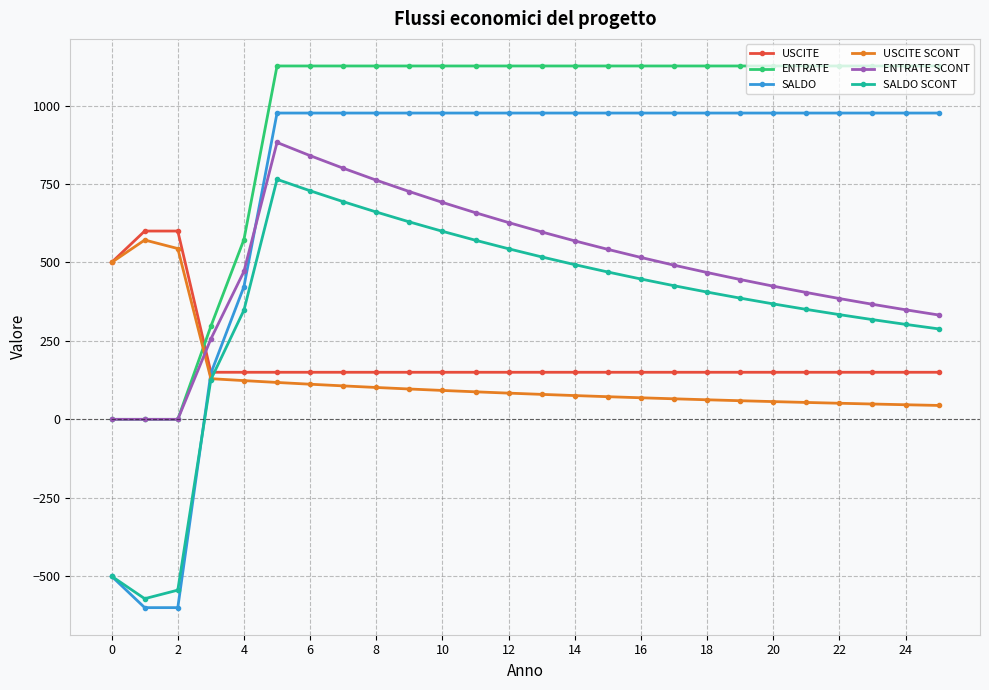

After their last crossing, which series has the higher values: USCITE or ENTRATE SCONT?

ENTRATE SCONT